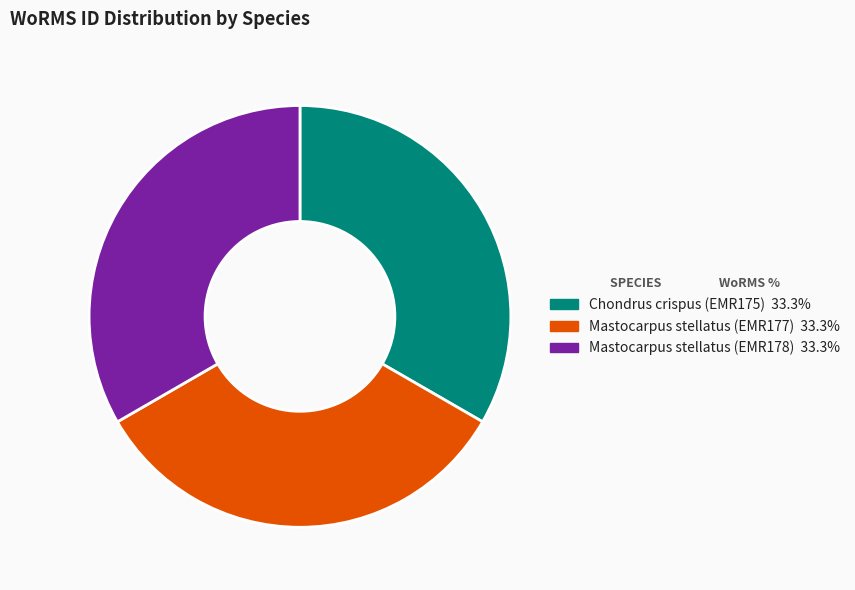

Is there any slice that represents more than half of the pie?

No